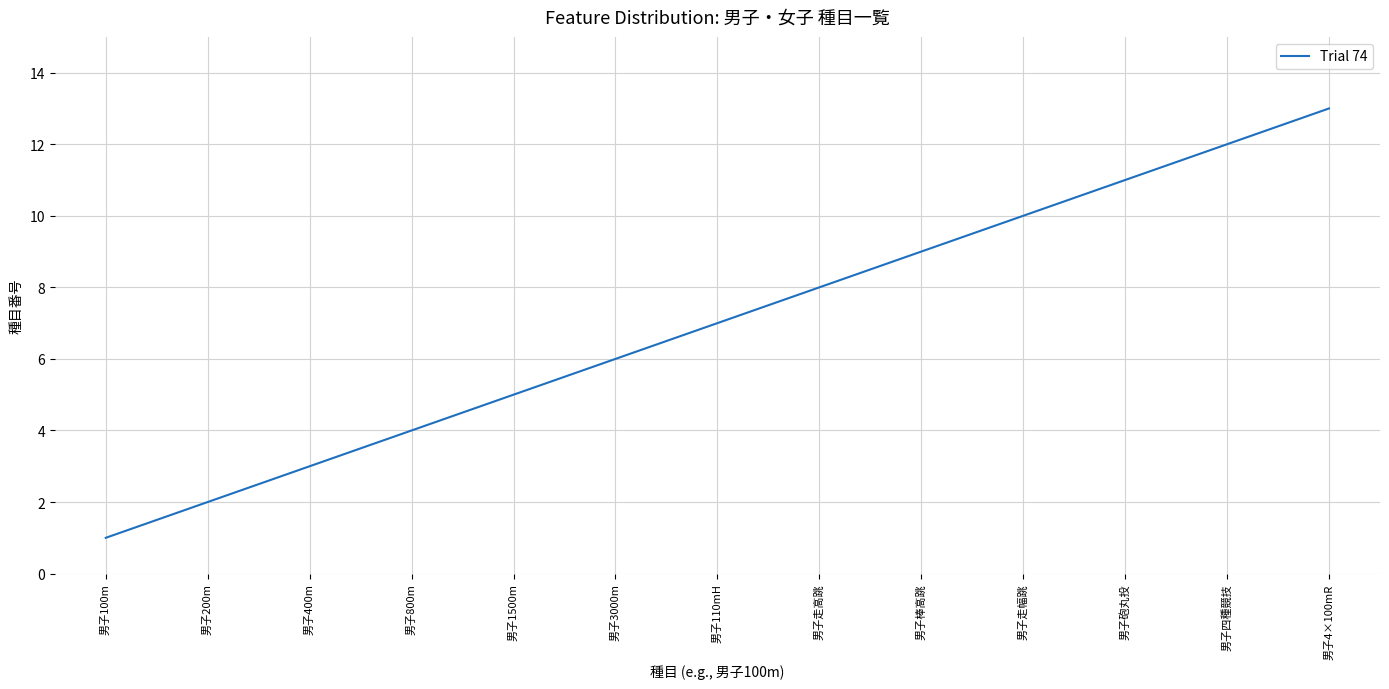

What position from the left is 男子棒高跳?

9